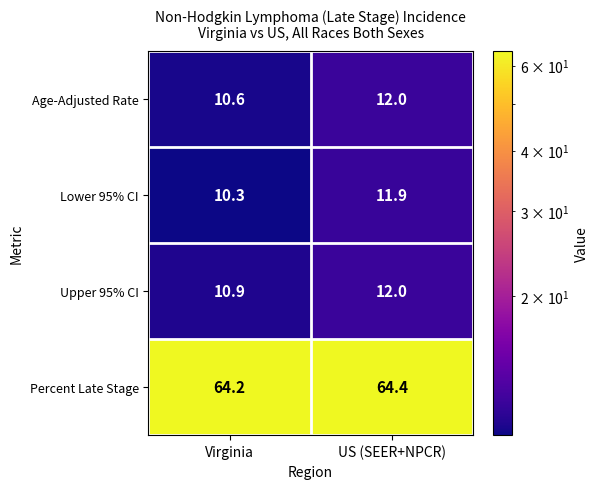

True or false: Lower 95% CI has a value of 6.5 at US (SEER+NPCR).

False